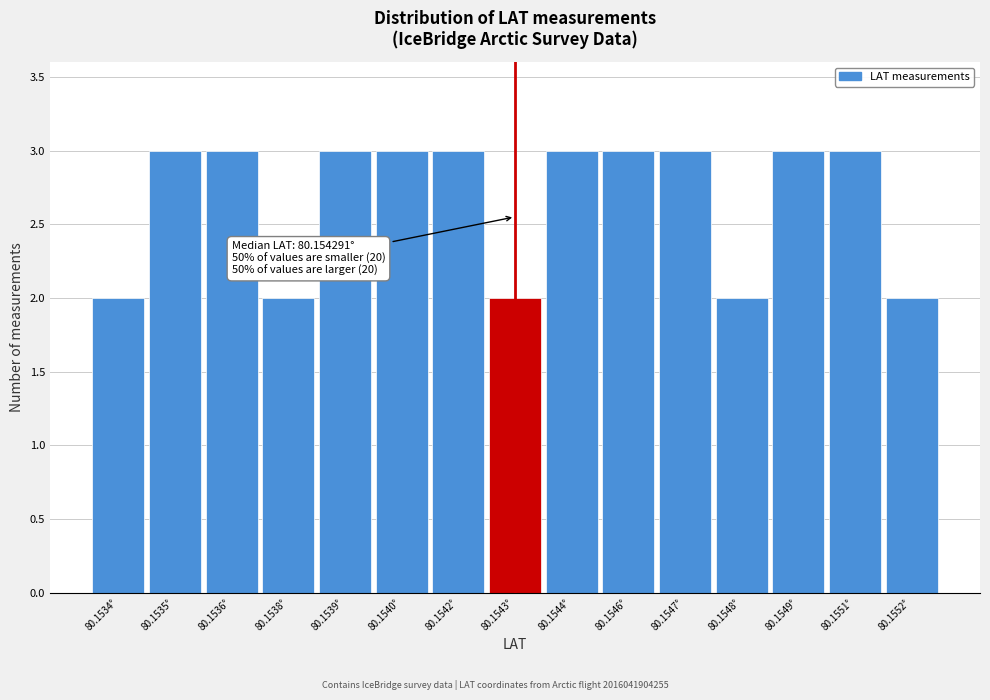

Reading left to right, transcribe all the data shown in this chart.

2	3	3	2	3	3	3	2	3	3	3	2	3	3	2